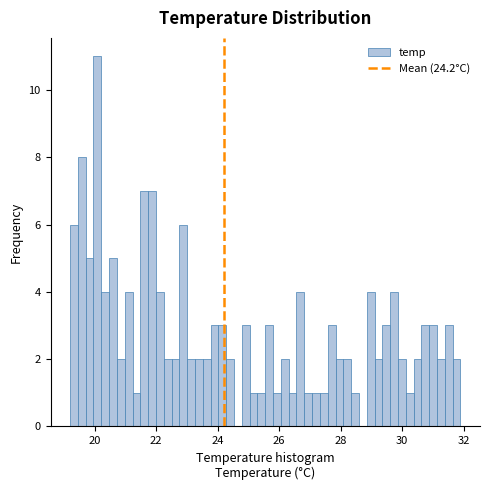

Around what value on the x-axis is the tallest bar? Give the approximate position of its centre, as read against the axis.

20.0